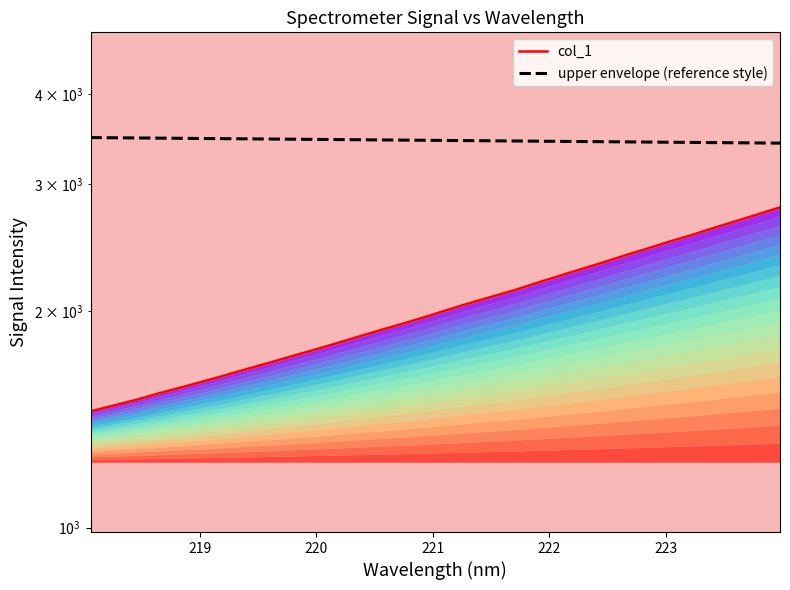

What is the maximum value for upper envelope (reference style)?

3481.1